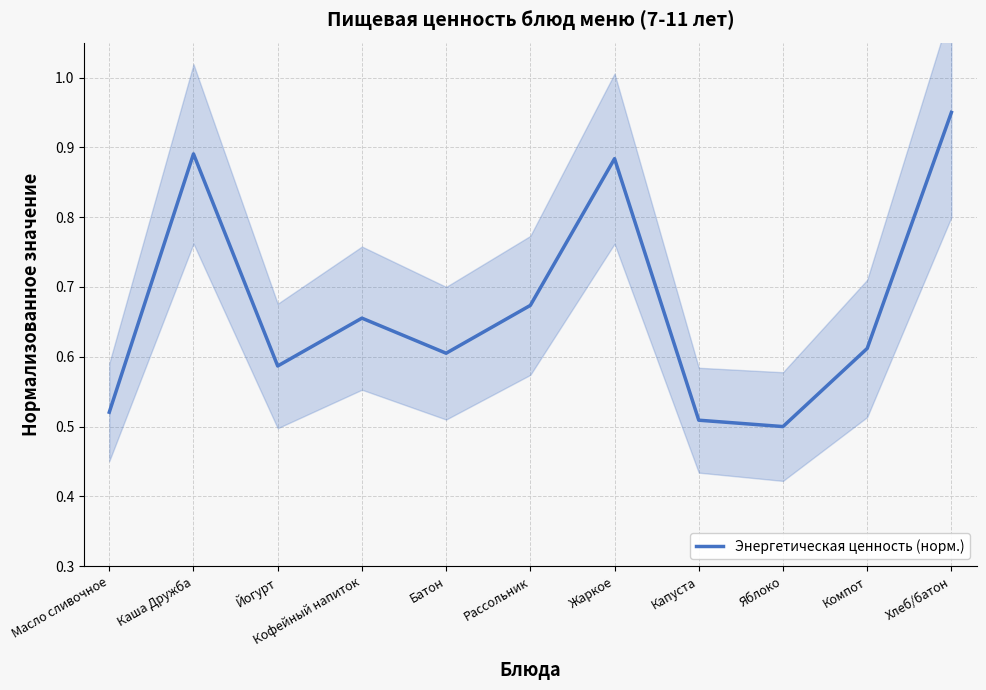

Reading left to right, what are all the values shown in this chart?

Масло сливочное=0.5	Каша Дружба=0.9	Йогурт=0.6	Кофейный напиток=0.7	Батон=0.6	Рассольник=0.7	Жаркое=0.9	Капуста=0.5	Яблоко=0.5	Компот=0.6	Хлеб/батон=0.9